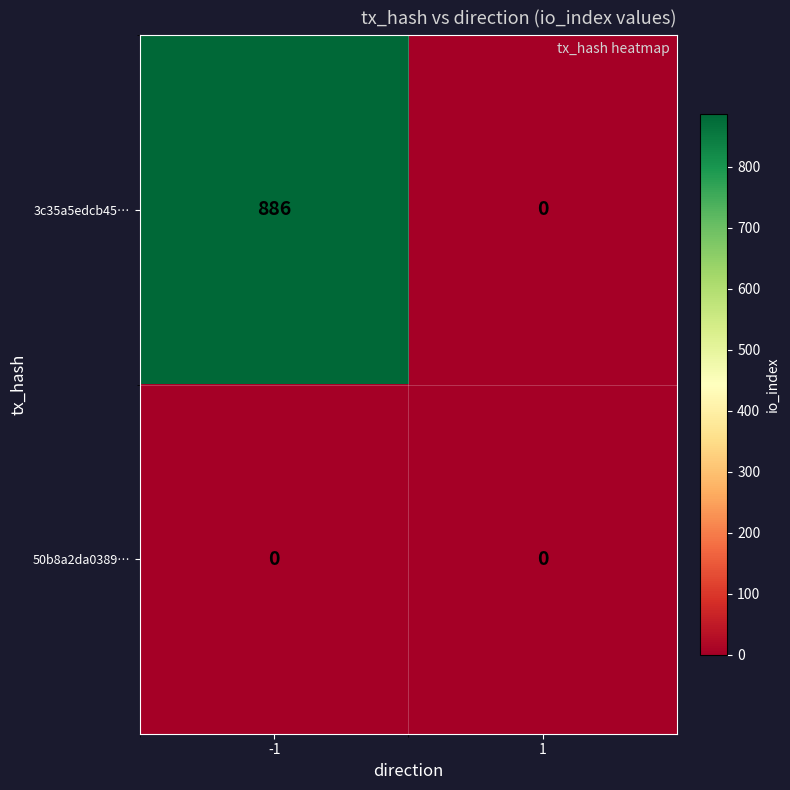

Read the 3c35a5edcb45… value at -1, to the nearest 10.

890